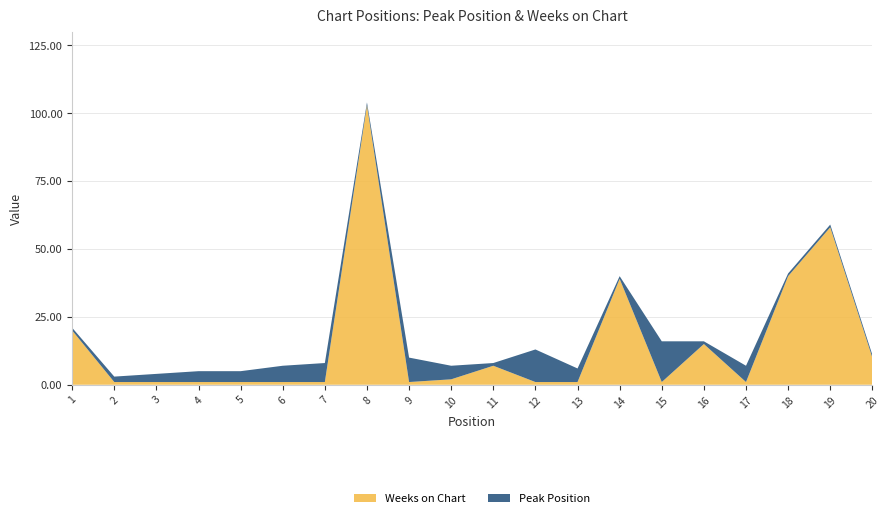

Reading right to left, extract all data points from this chart.

Peak Position: 1	1	1	6	1	15	1	5	12	1	5	9	1	7	6	4	4	3	2	1
Weeks on Chart: 10	58	40	1	15	1	39	1	1	7	2	1	103	1	1	1	1	1	1	20